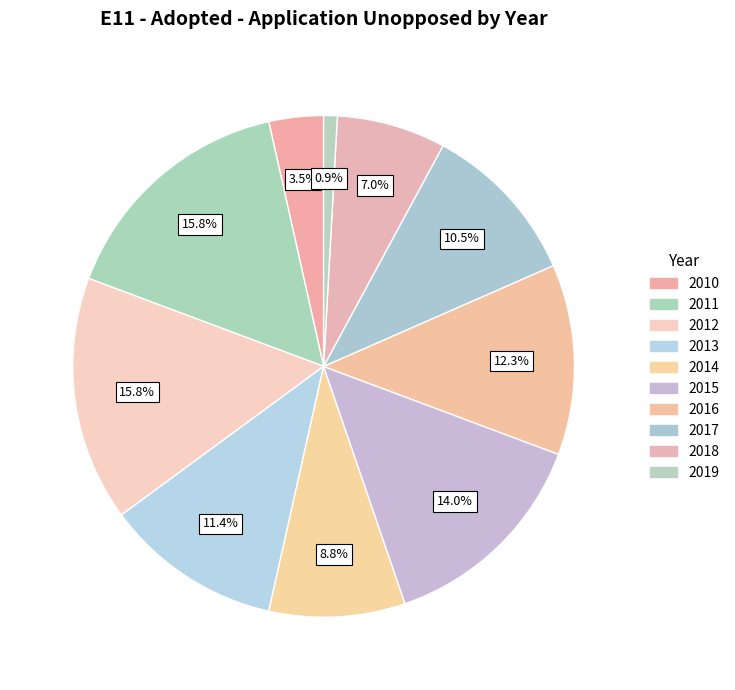

Rank the categories by value from highest to lowest.

2011, 2012, 2015, 2016, 2013, 2017, 2014, 2018, 2010, 2019